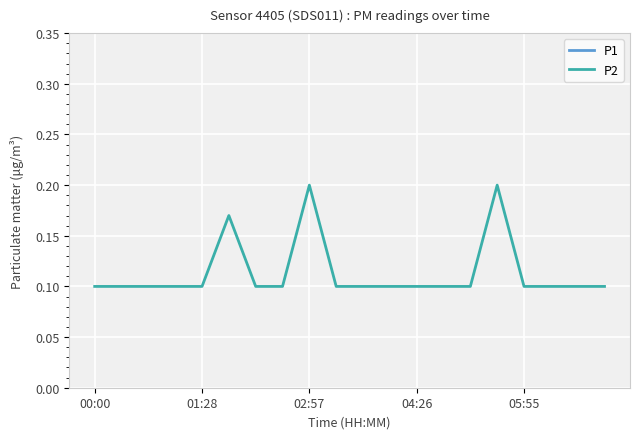

What are all the series names shown in the legend?

P1, P2